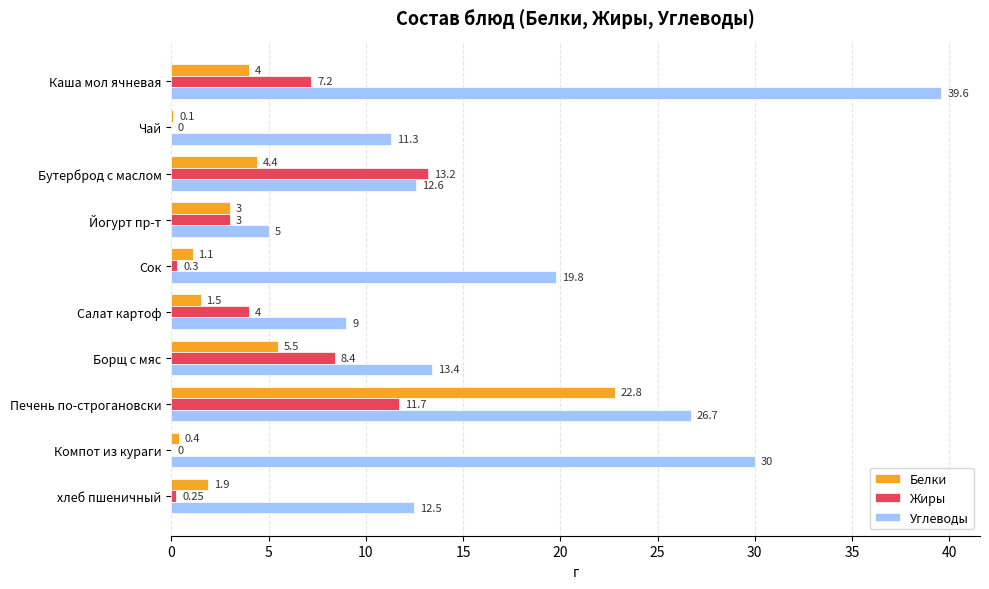

What is the sum of all Углеводы values?

179.9